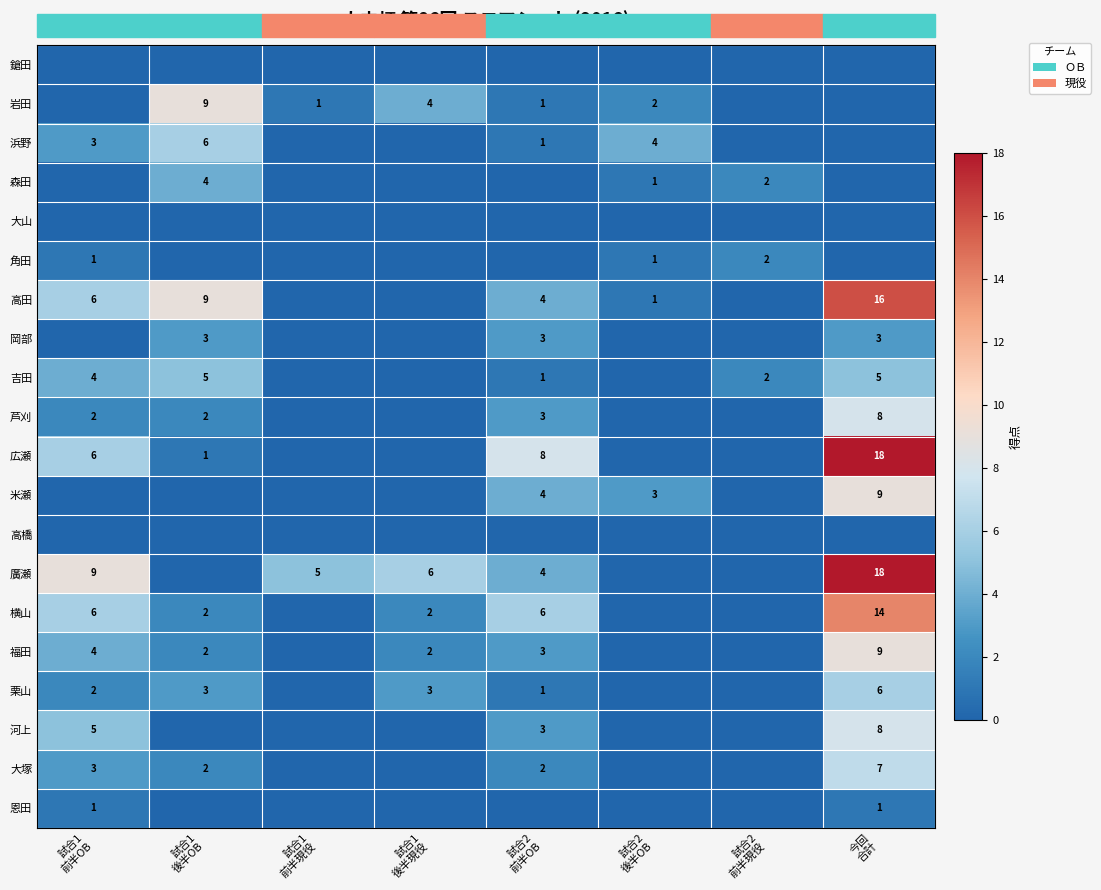

What is the greatest value displayed?

18